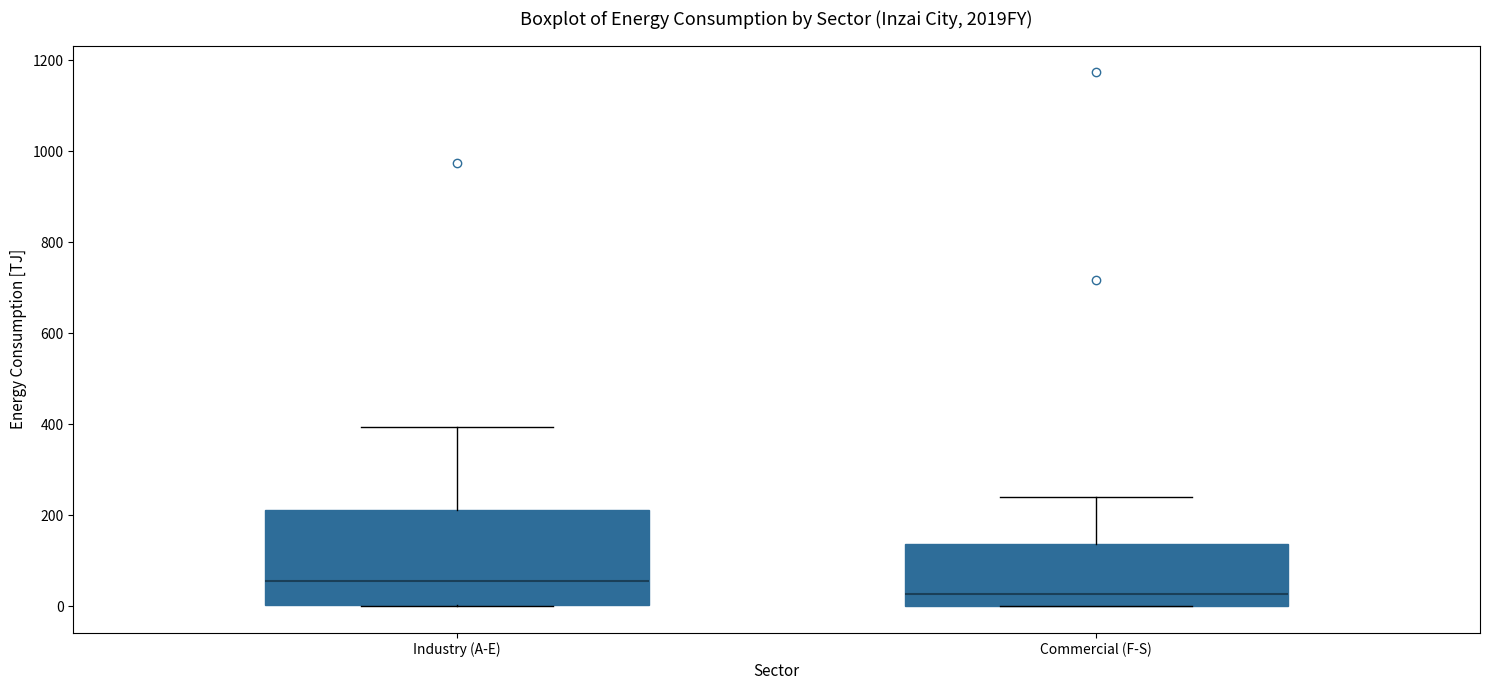

Comparing the boxes themselves (not the whiskers), which one is the tallest?

Industry (A-E)